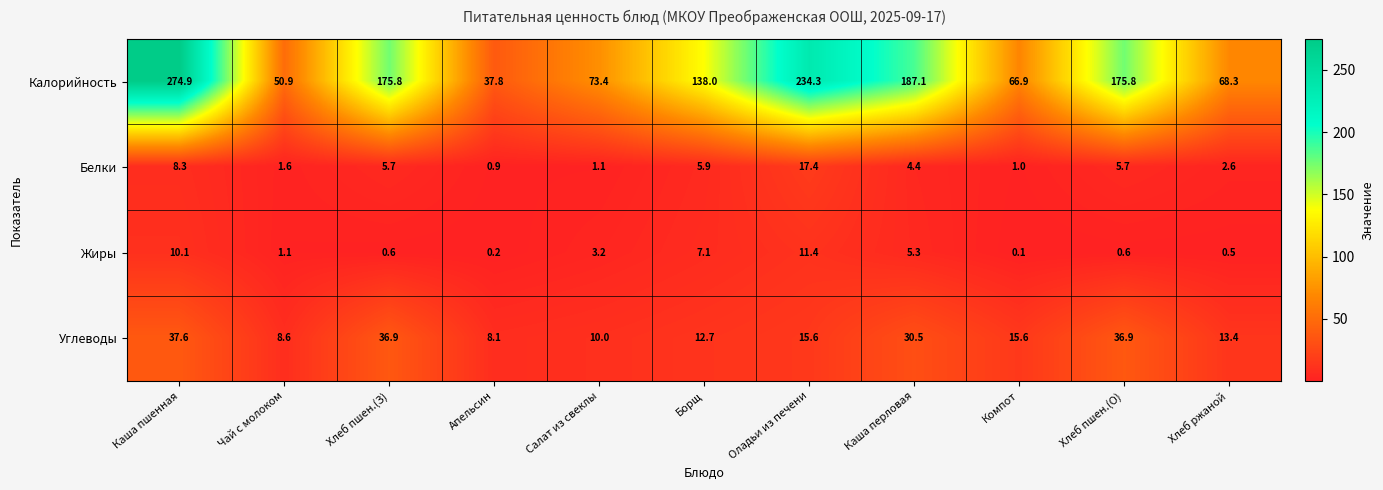

What is the difference between the highest and lowest values at Каша пшенная?

266.6